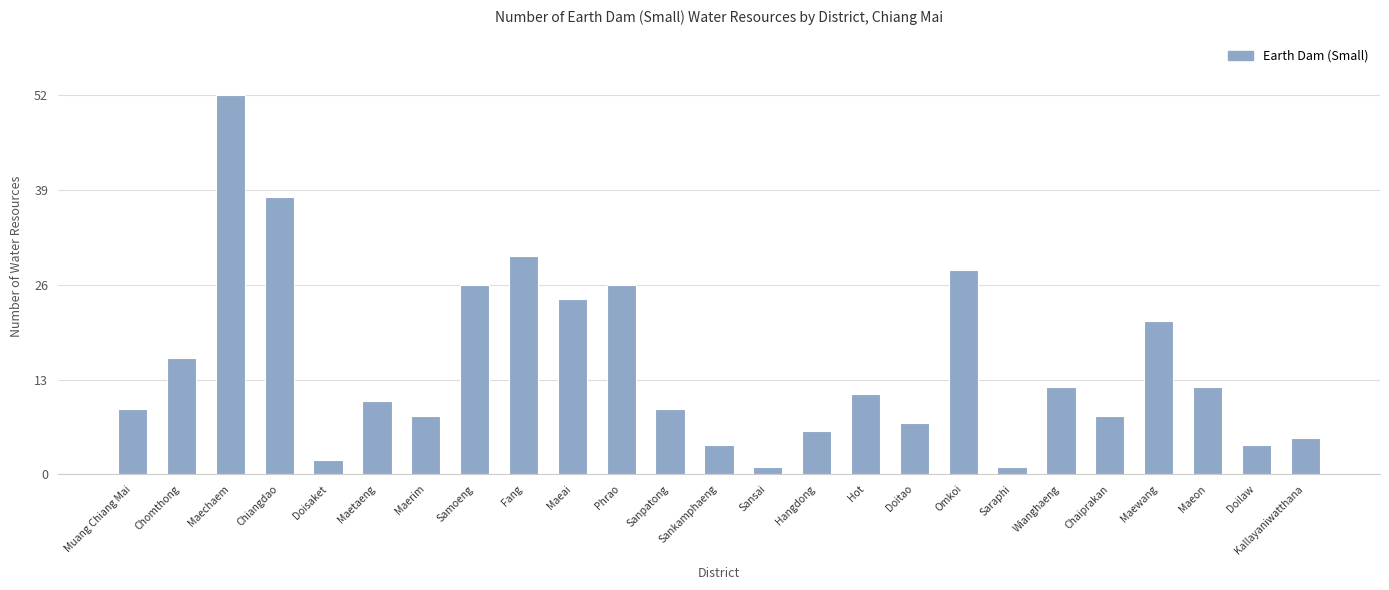

What is the value of the 17th bar from the left?

7